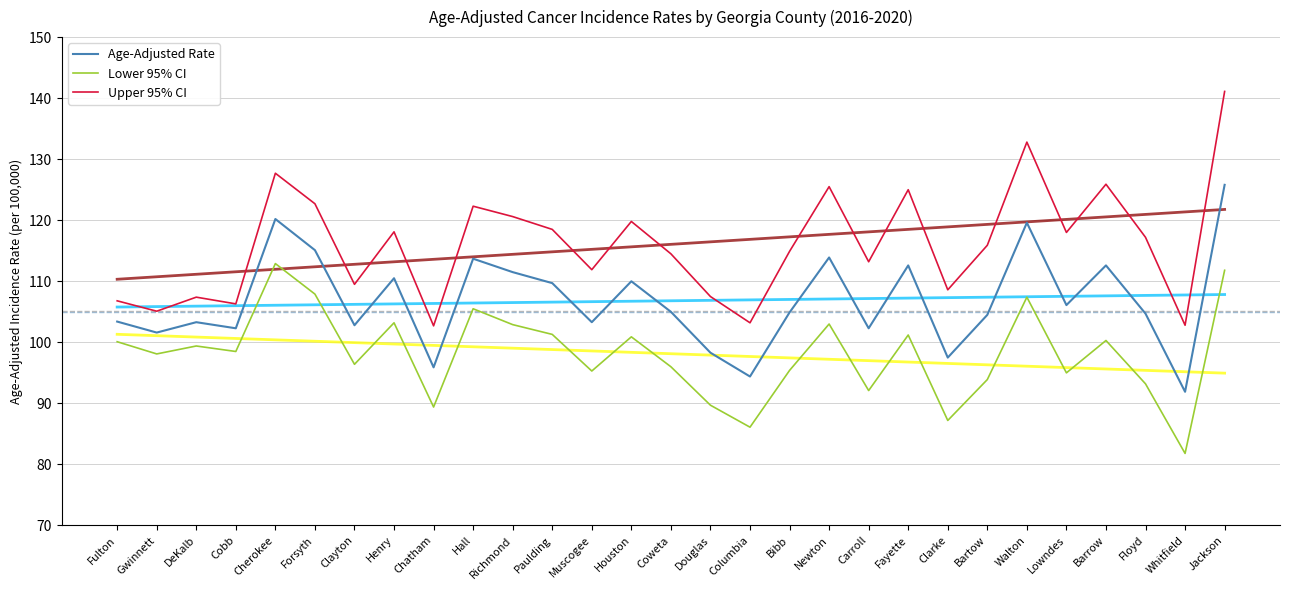

What is the difference between the maximum and minimum values in the Age-Adjusted Rate series?

33.9